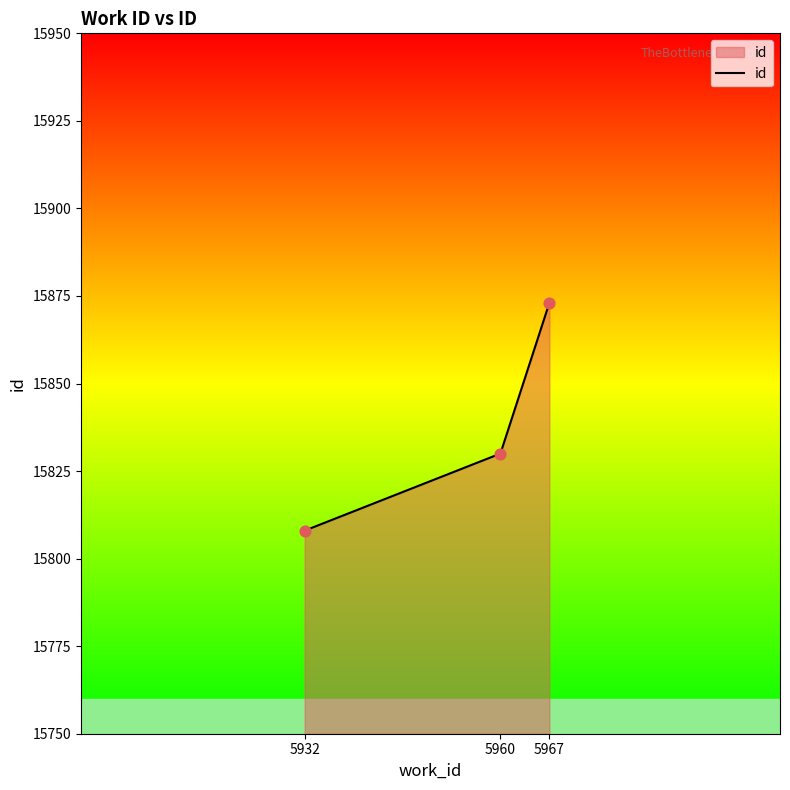

What is the ratio of the value at 5967 to the value at 5960?

1.0